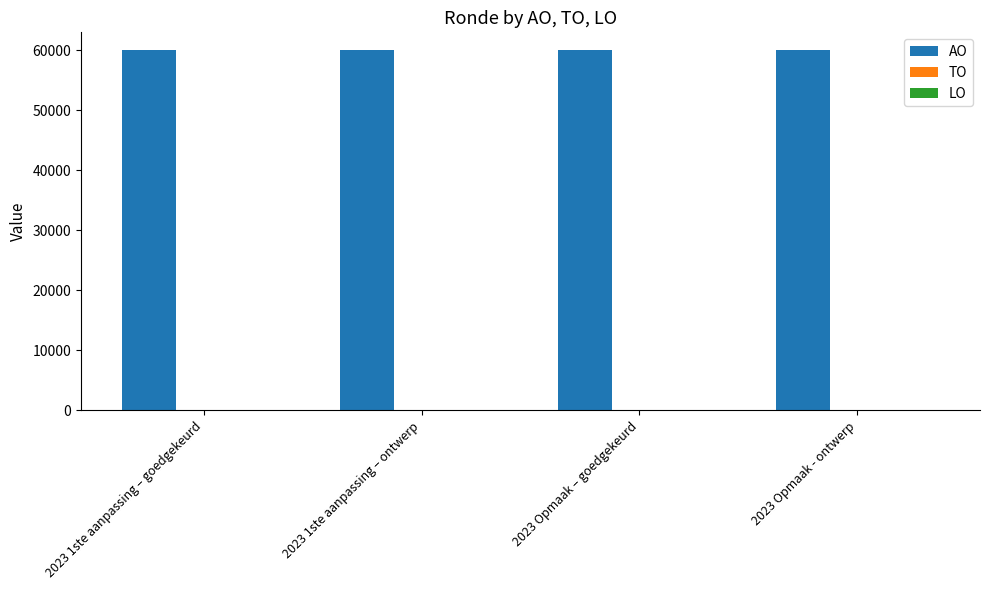

What is the greatest value displayed?

60000